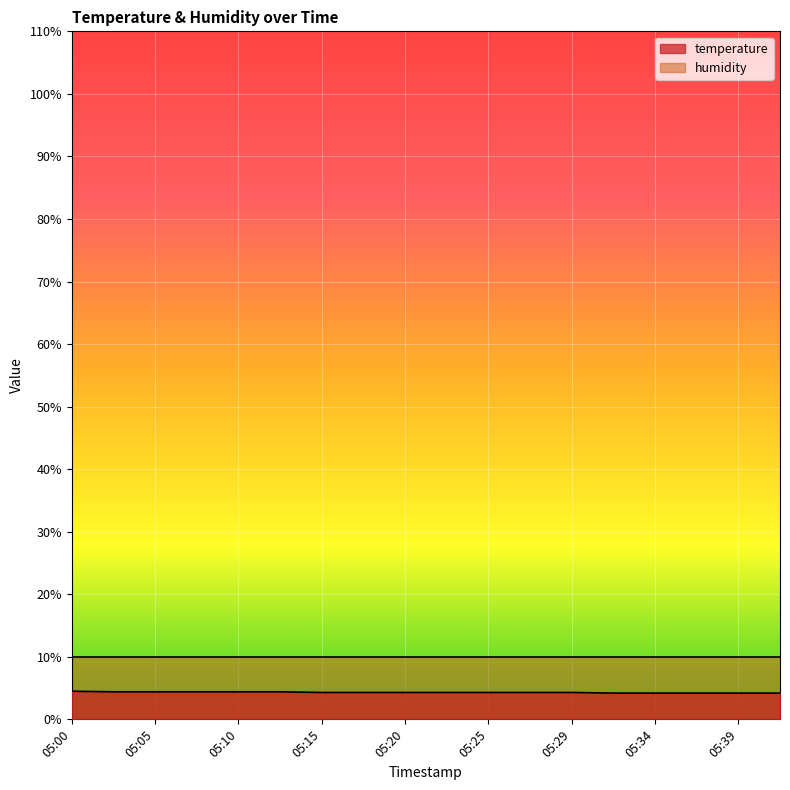

What is the sum of the values at 05:27 and 05:42?

8.5